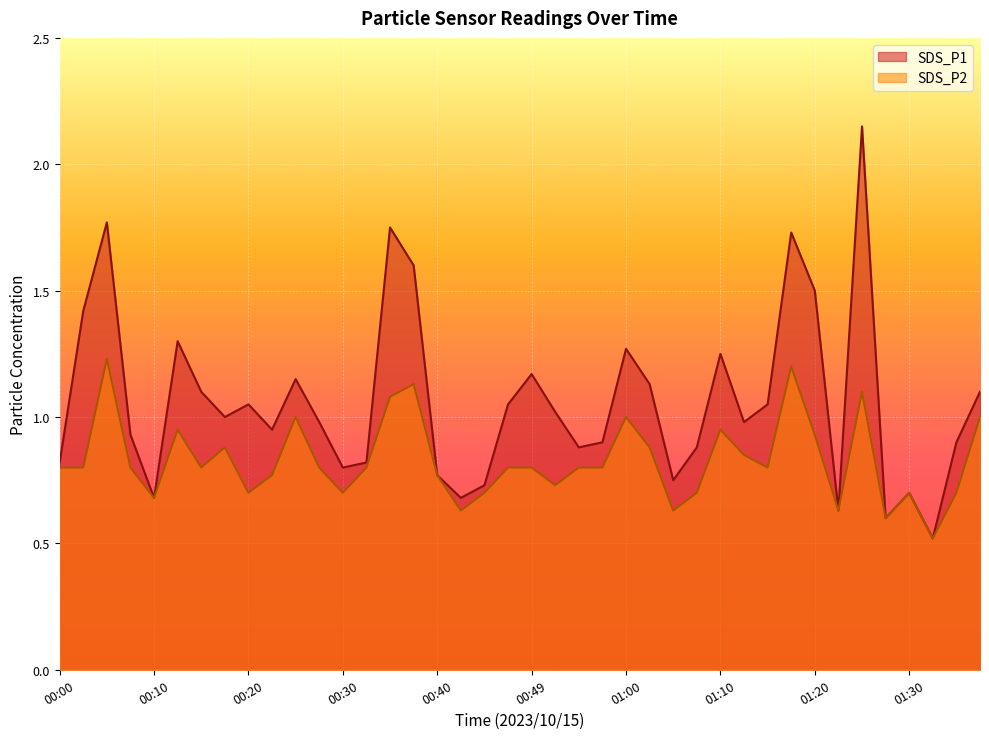

What is the sum of the SDS_P2 values at 01:05 and 00:30?

1.3